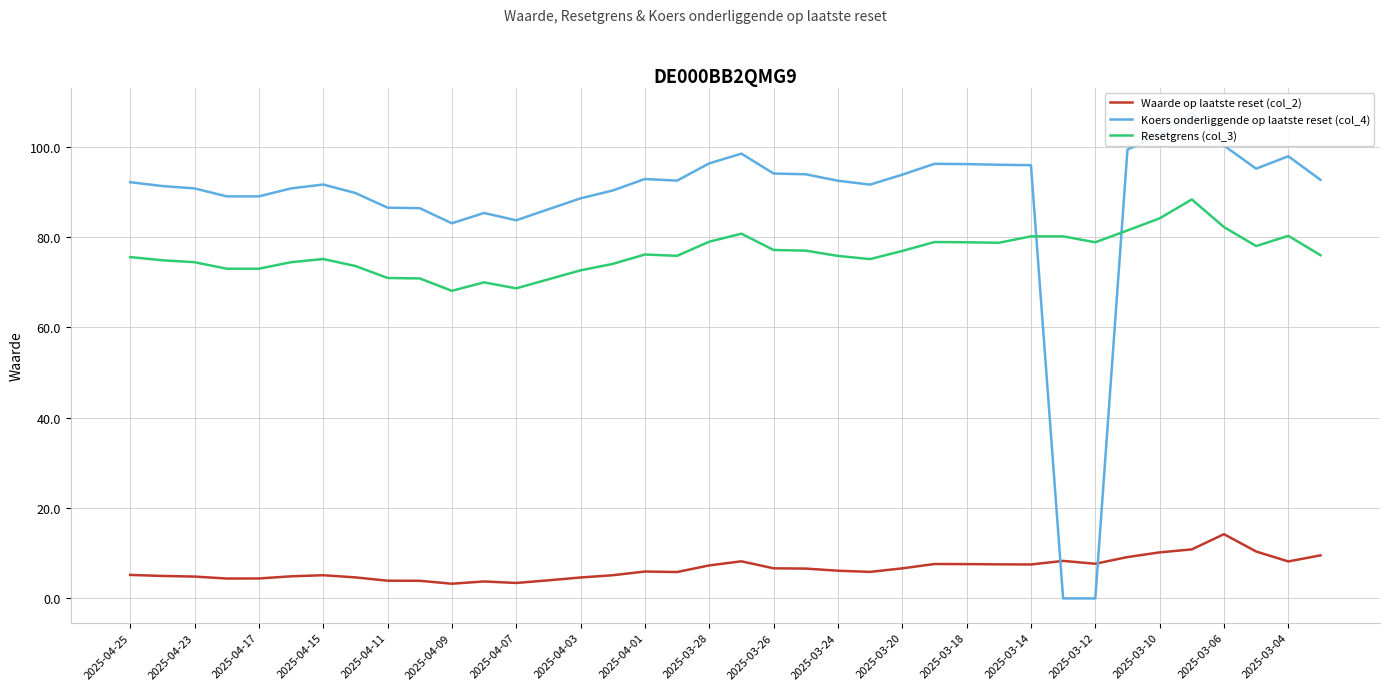

True or false: Waarde op laatste reset (col_2) has more than 1 interior local peaks.

True